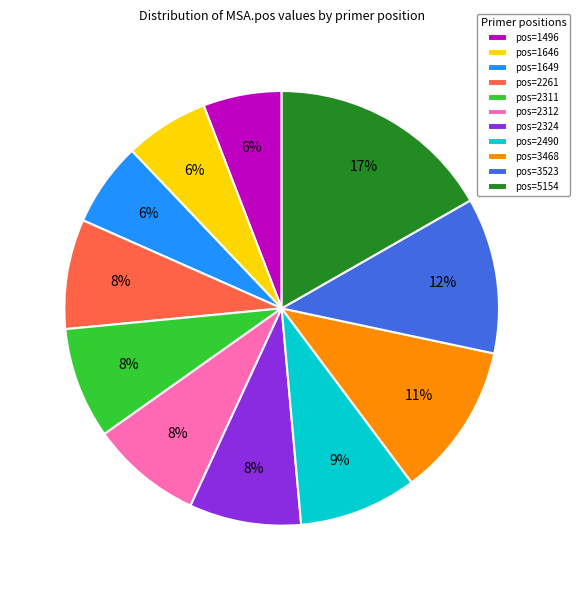

Which category has the biggest portion of the pie?

pos=5154